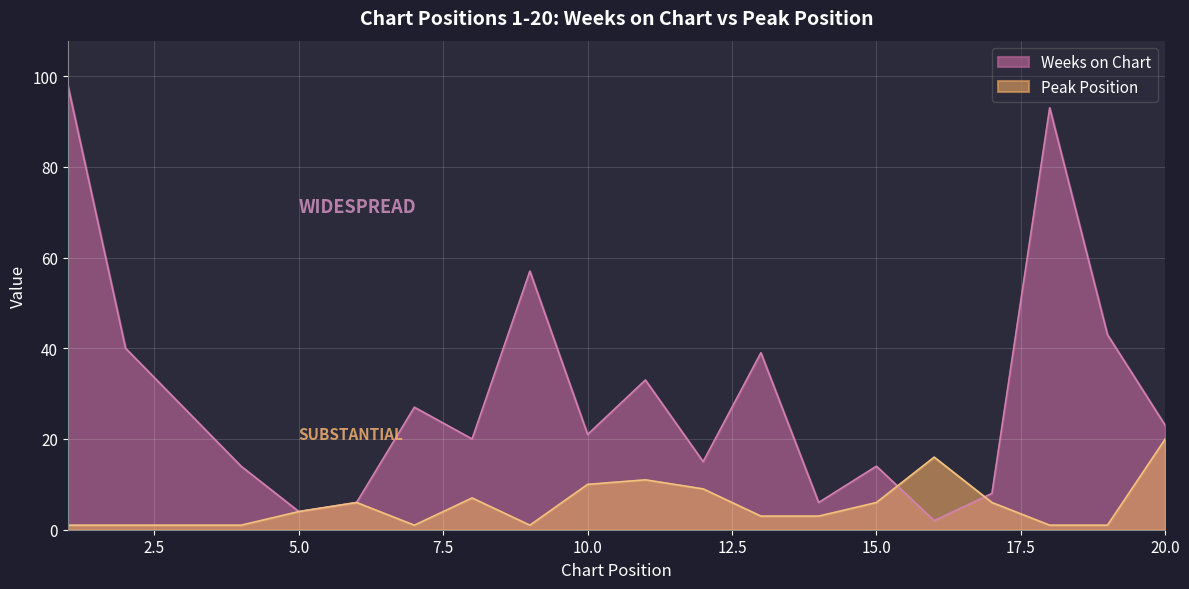

What is the total value across all series at 11?

44